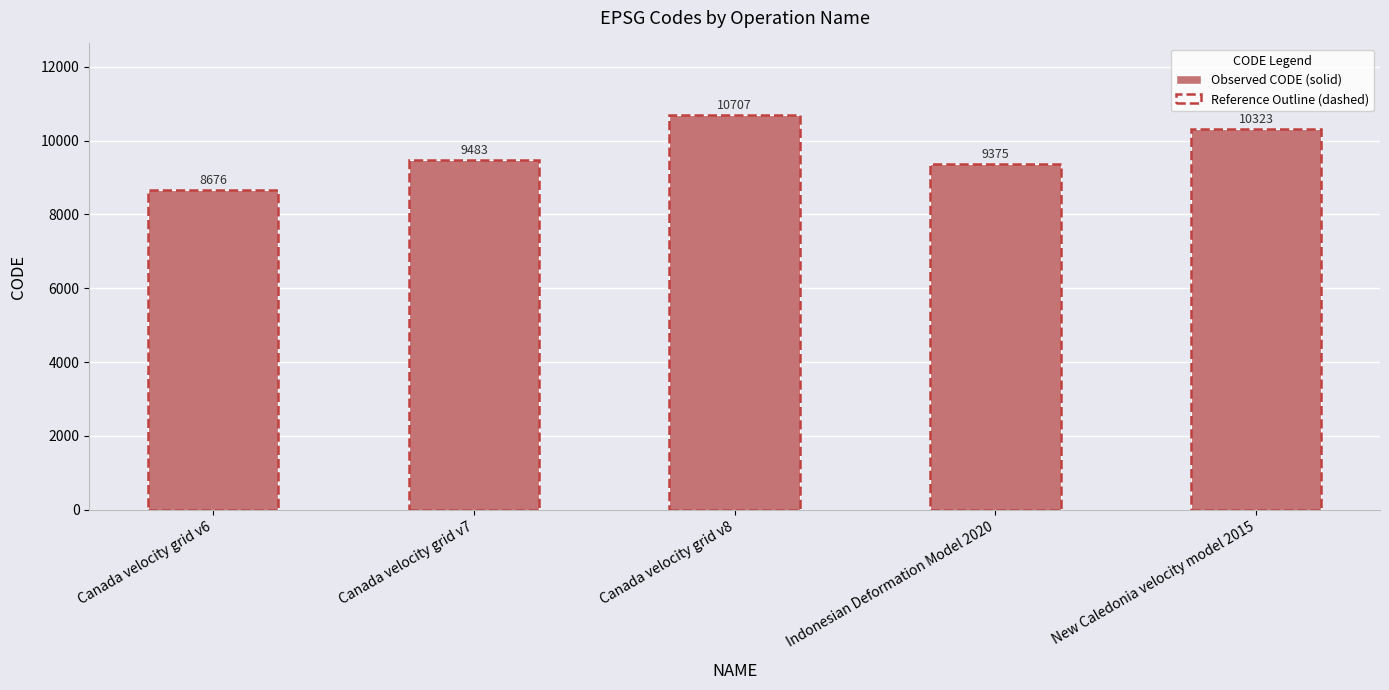

The value at Canada velocity grid v7 is 2192. True or false?

False